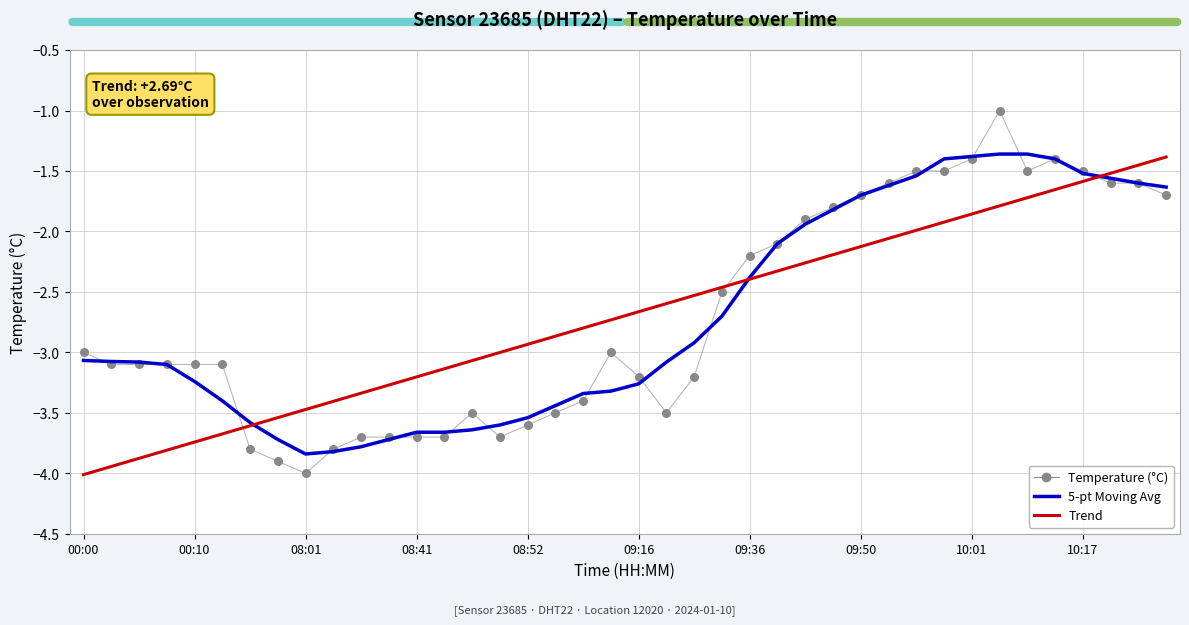

Which series has the largest total across all categories?

5-pt Moving Avg